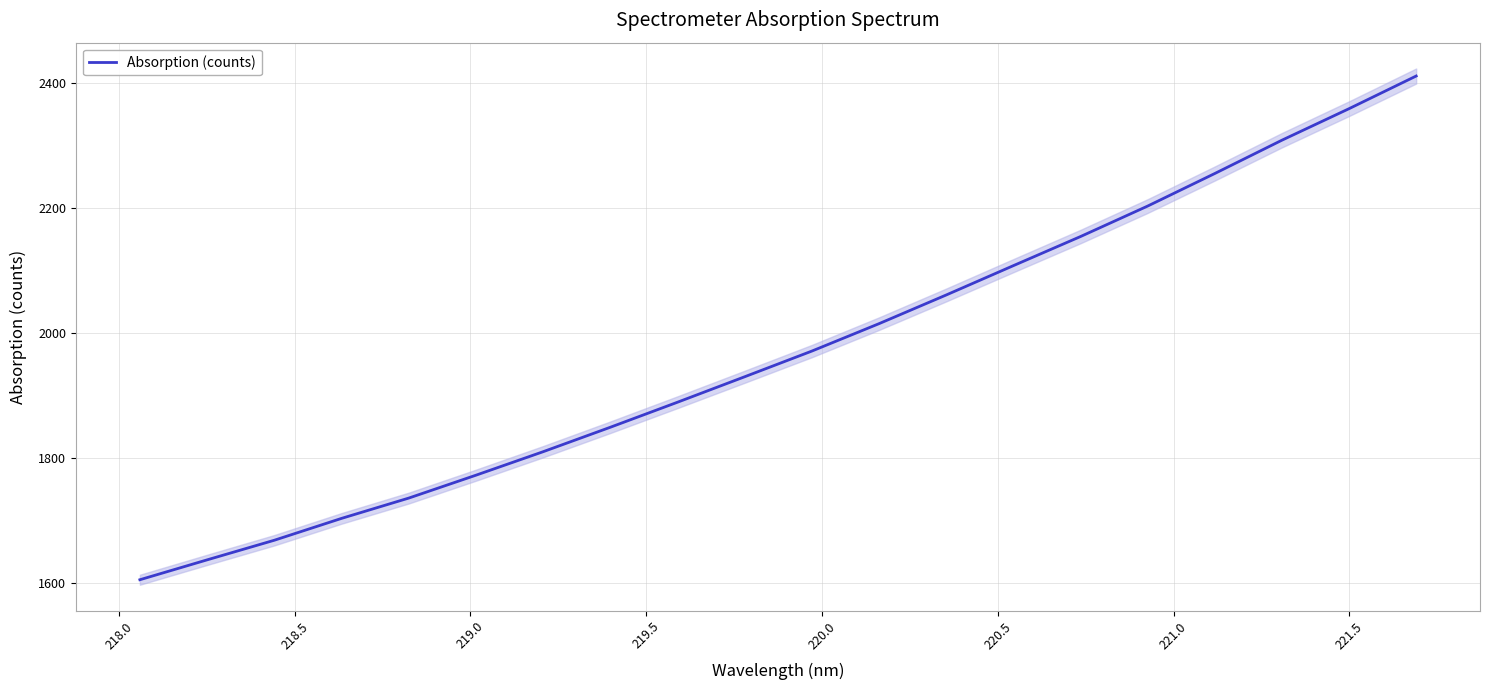

Is this an area chart (filled region under the line)?

No